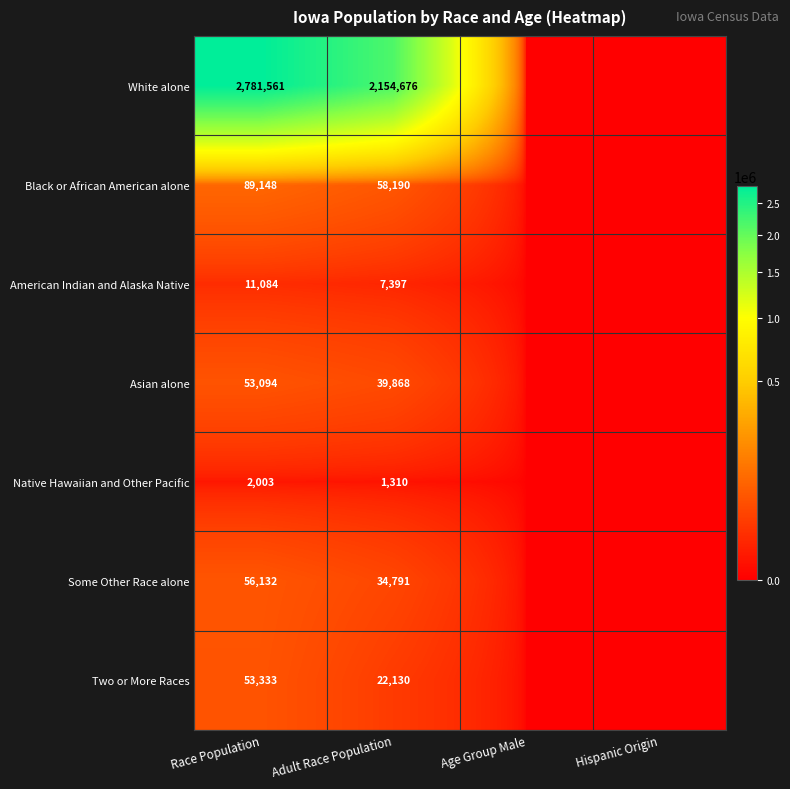

True or false: White alone has a value of 2154676 at Adult Race Population.

True